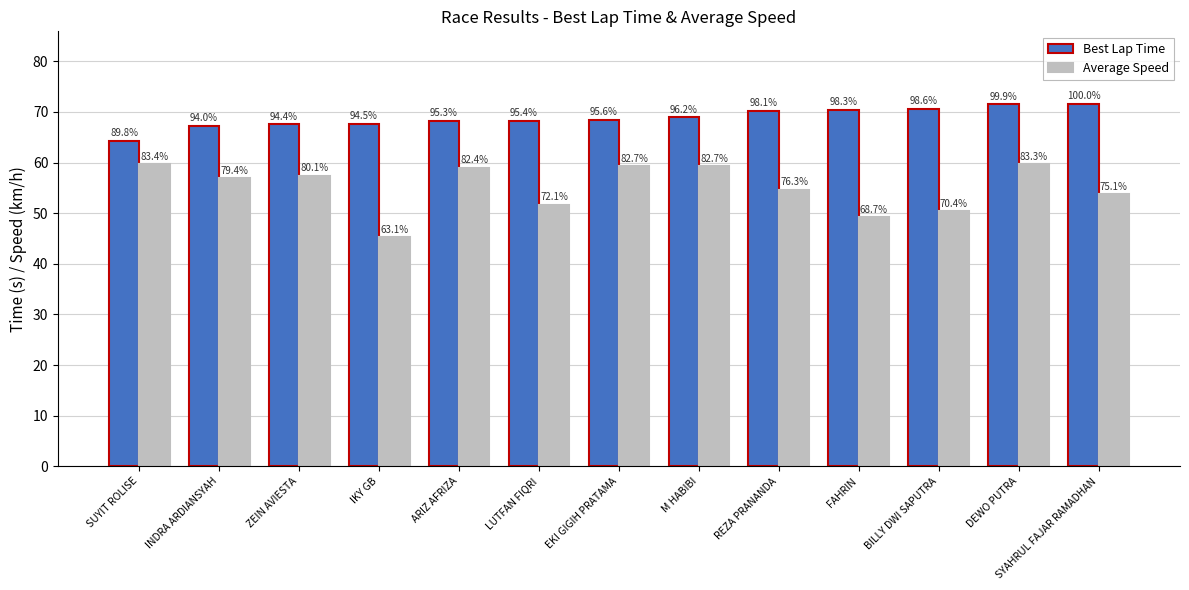

What are all the series names shown in the legend?

Best Lap Time, Average Speed